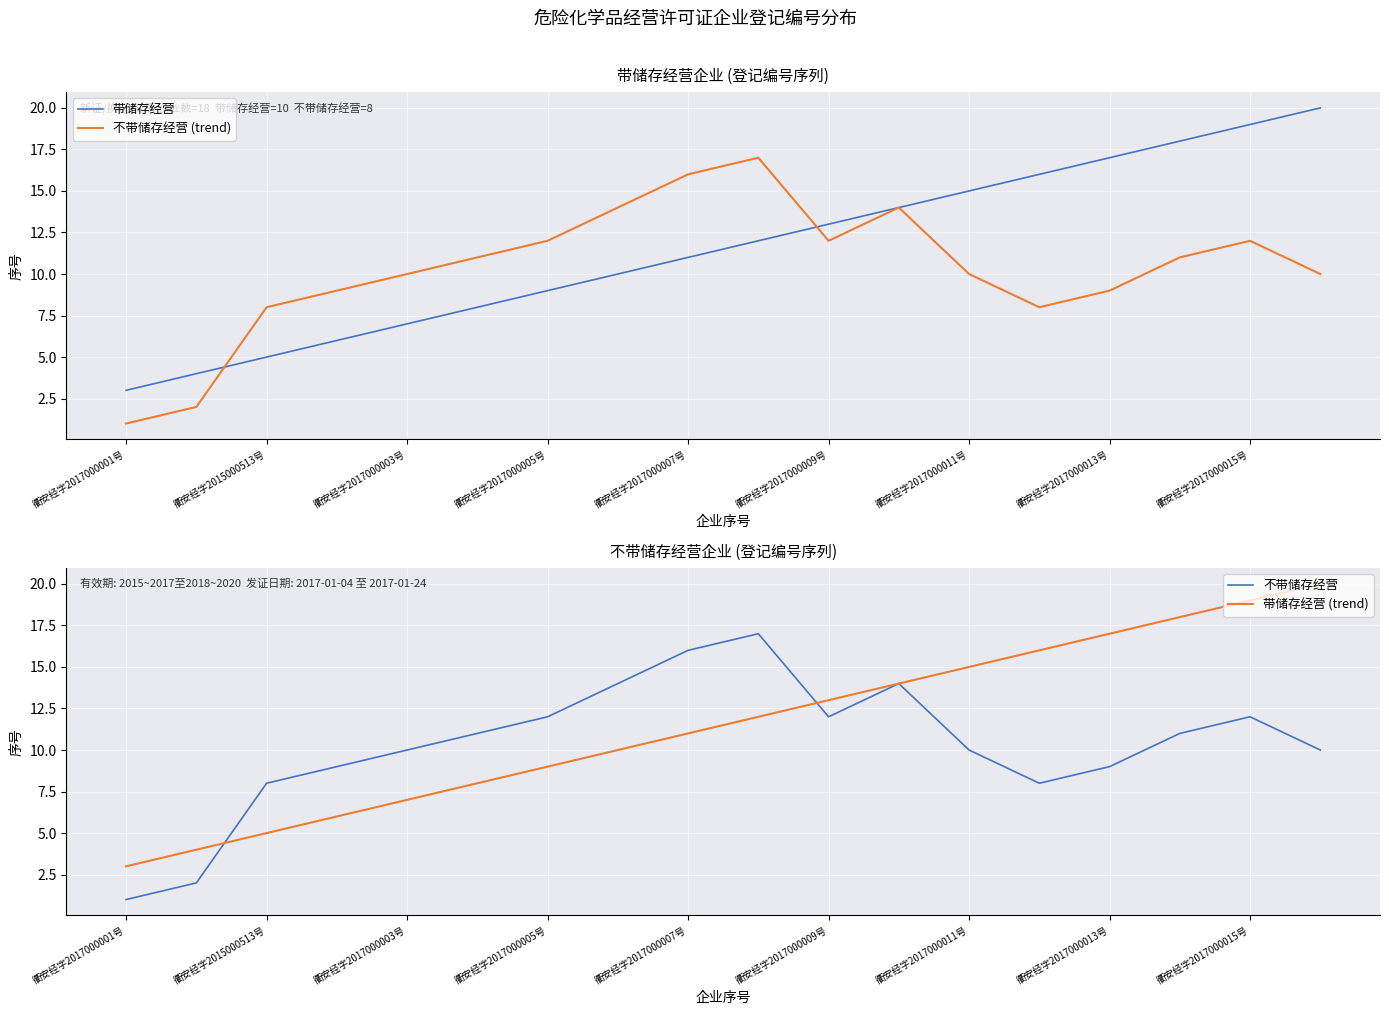

What is the lowest value of the 带储存经营 series?

3